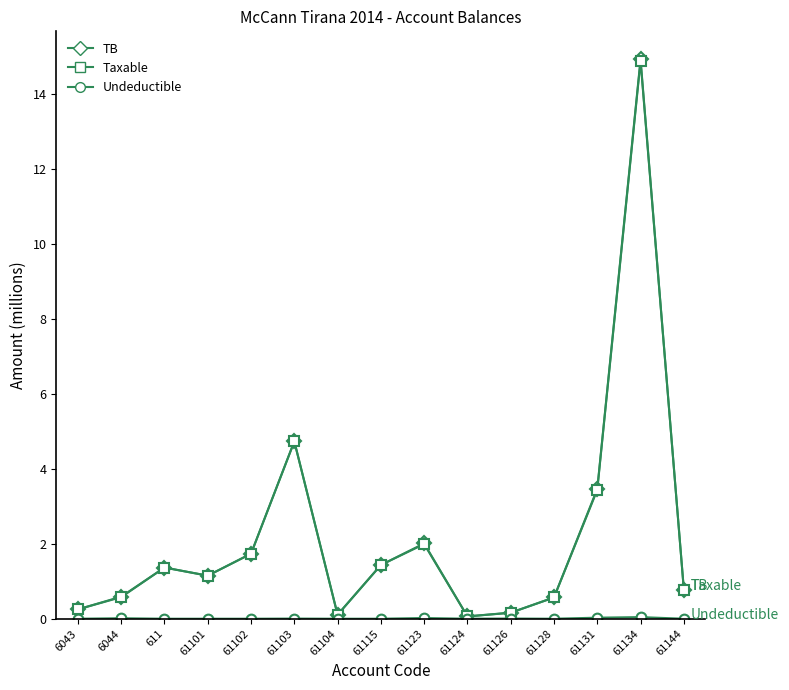

True or false: Taxable has a value of 1.5 at 61103.

False